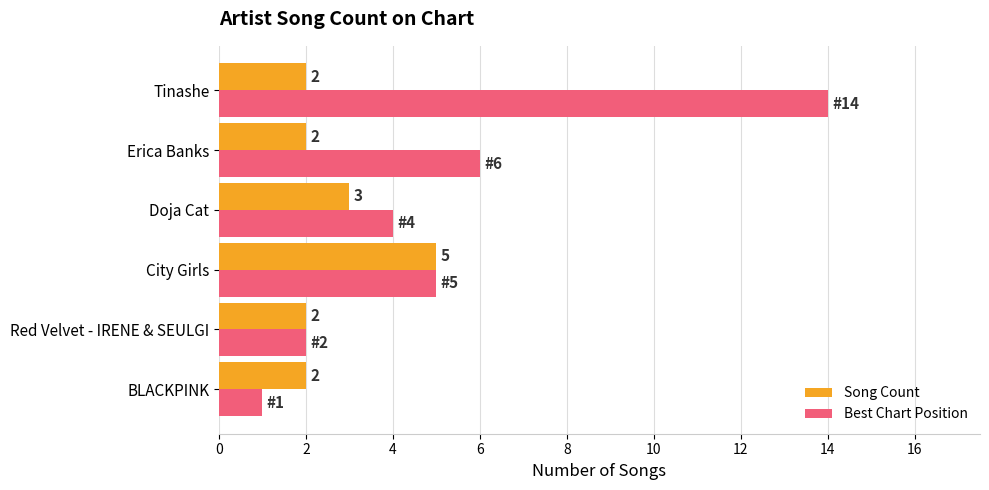

Which series has the largest total across all categories?

Best Chart Position